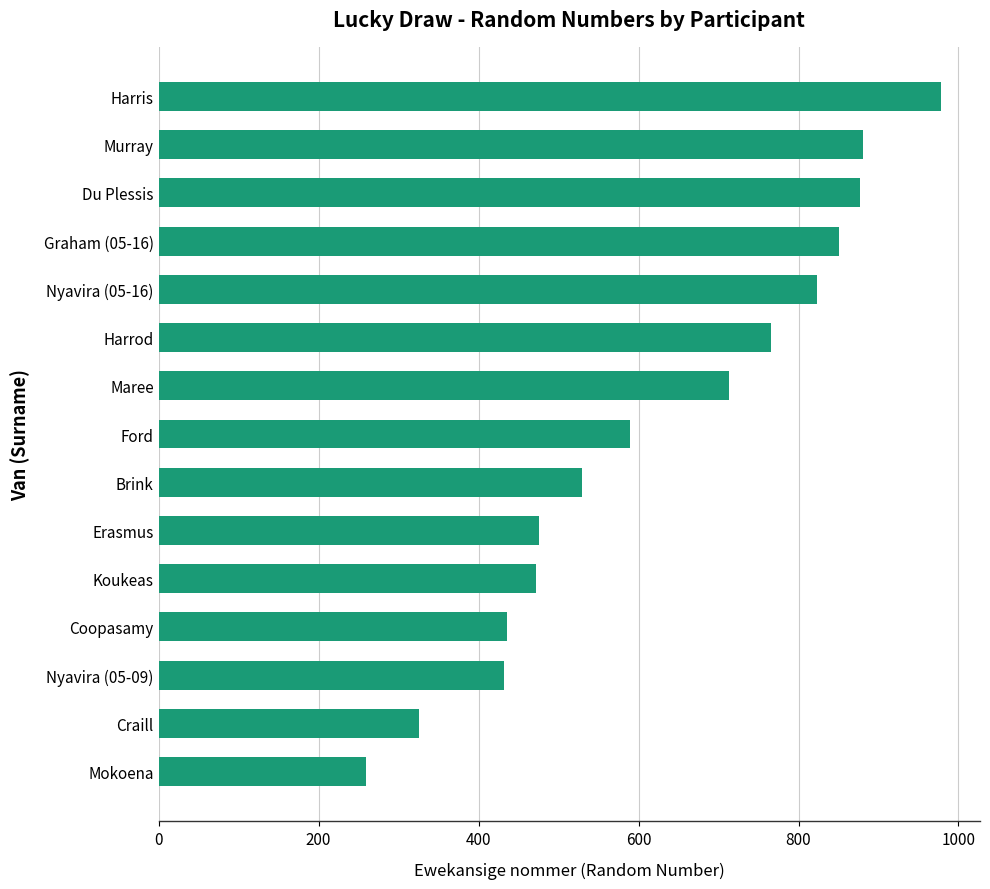

Which label corresponds to the smallest value in the chart?

Mokoena